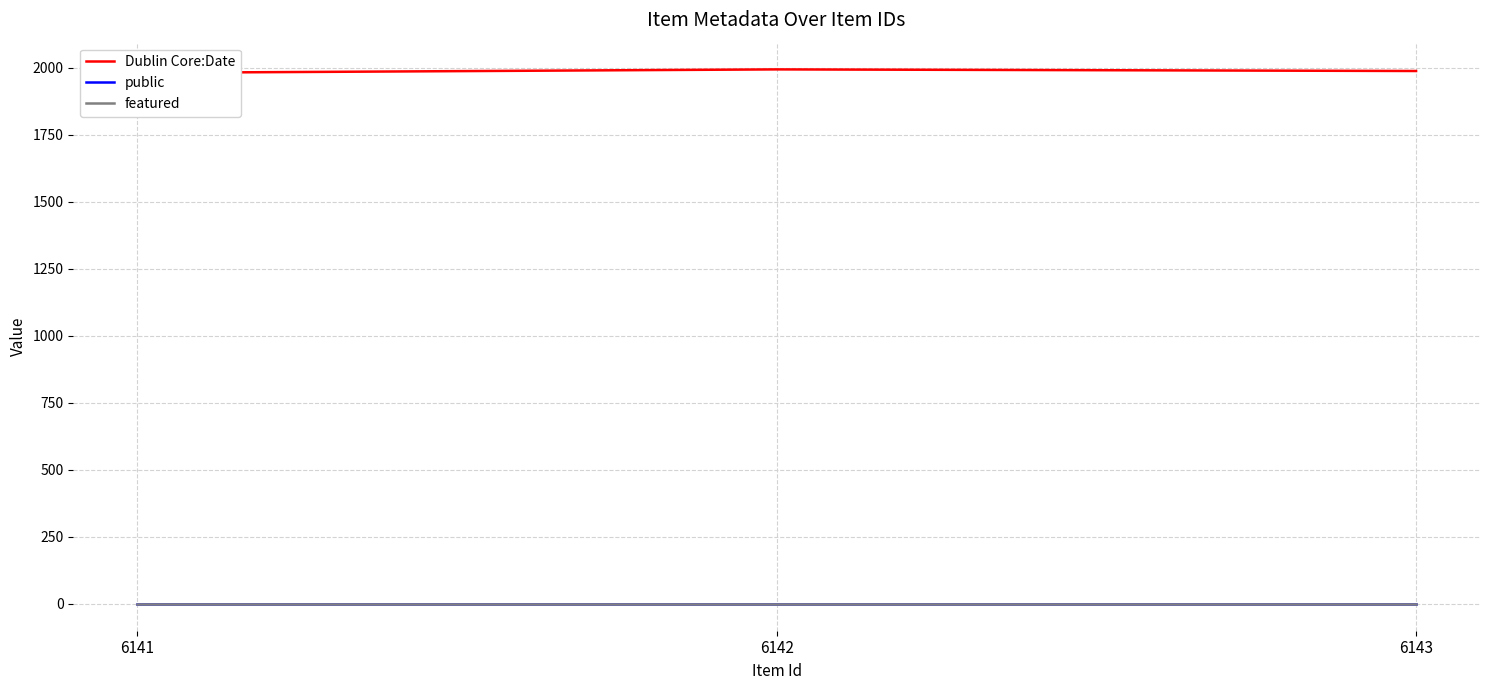

How many distinct data groups are displayed?

3